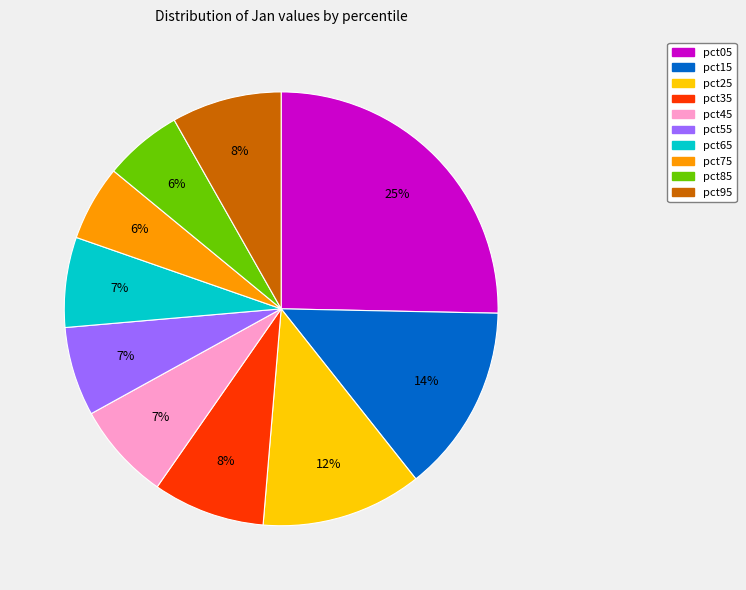

Is the sum of pct85 and pct55 greater than half?

No